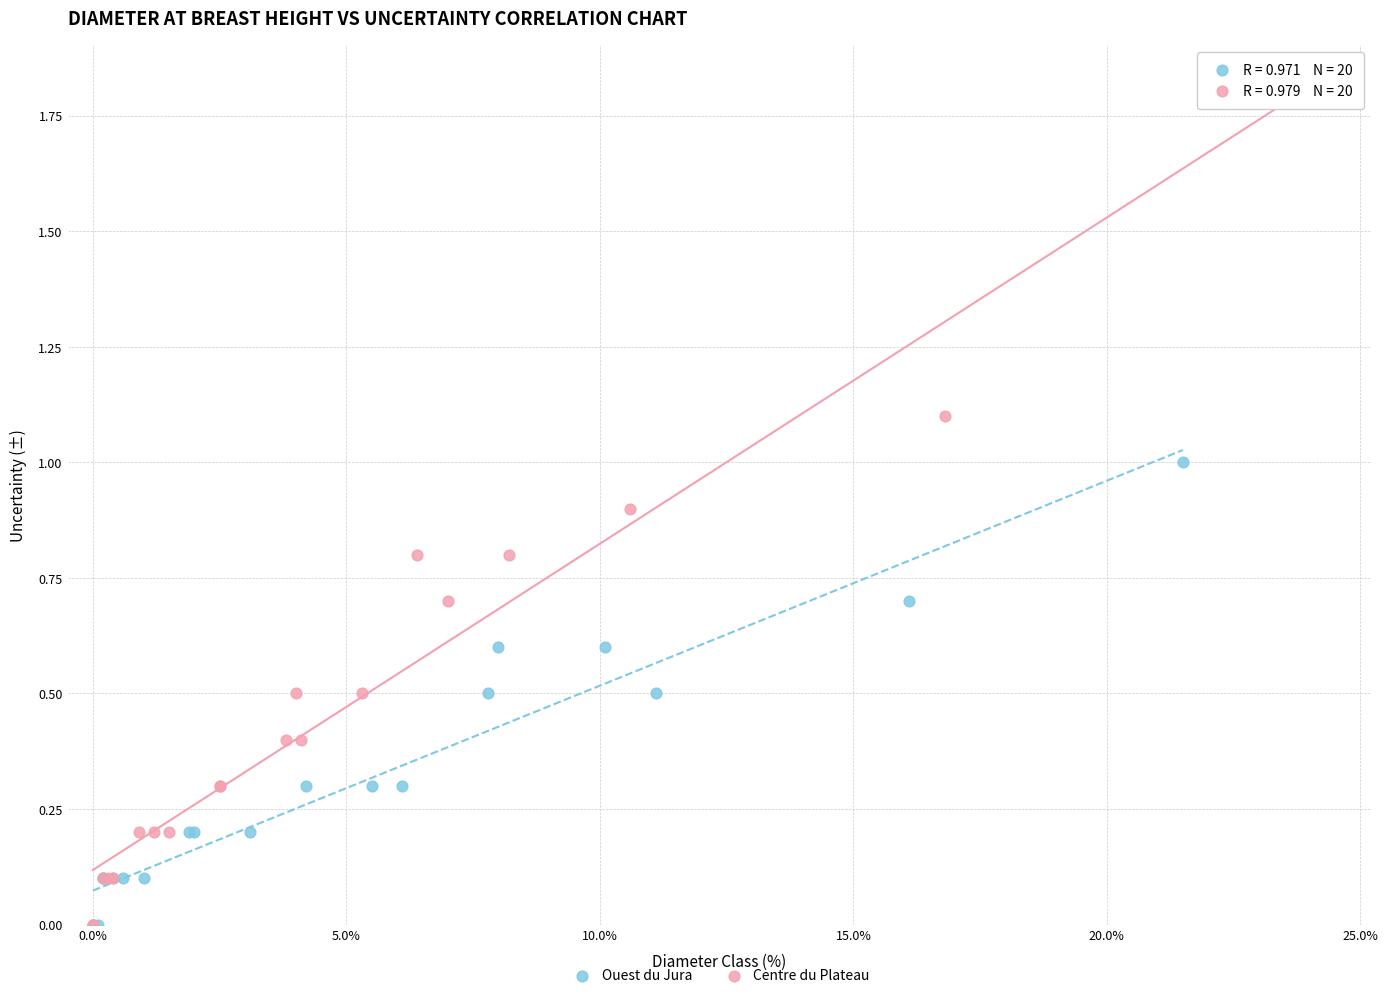

Which series reaches the maximum Y coordinate?

Centre du Plateau